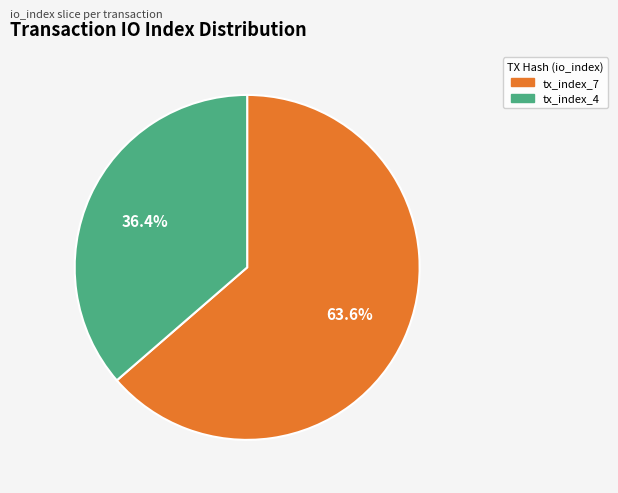

How many slices are in this pie chart?

2